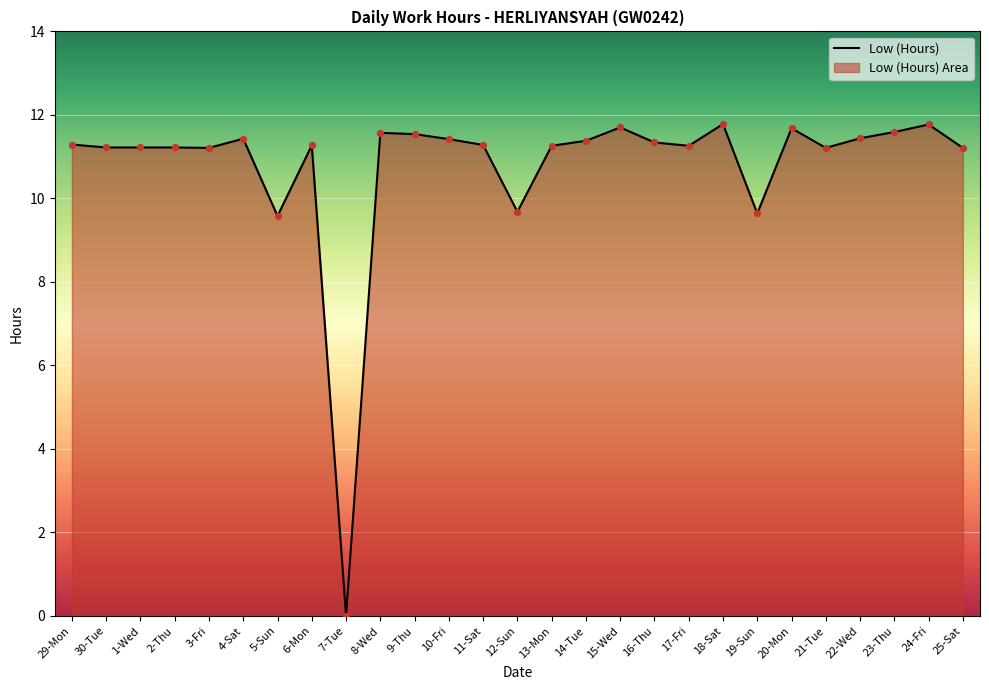

Approximately how many times larger is the value at 9-Thu compared to 12-Sun?

1.2